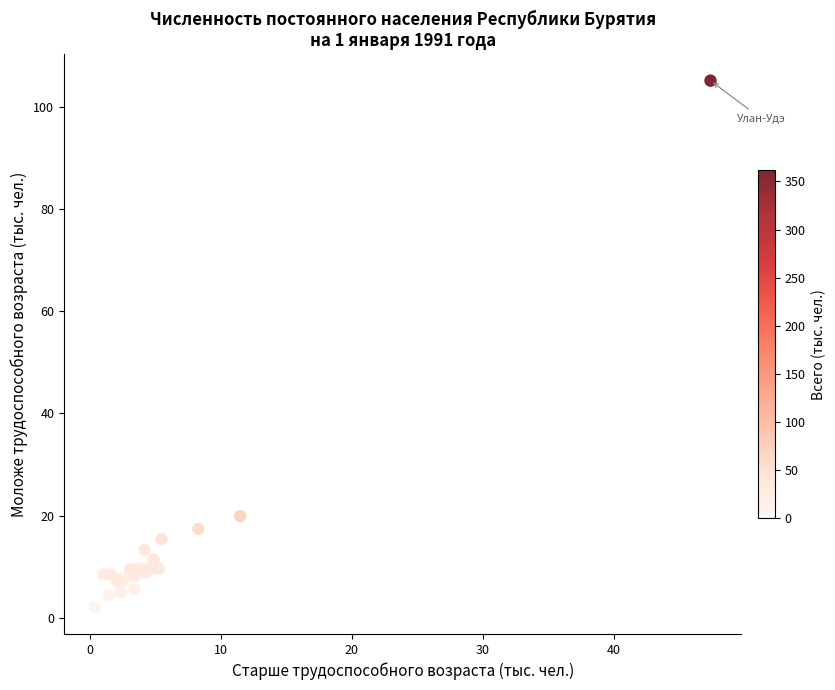

What Y value in the scatter plot is closest to 53?

19.9